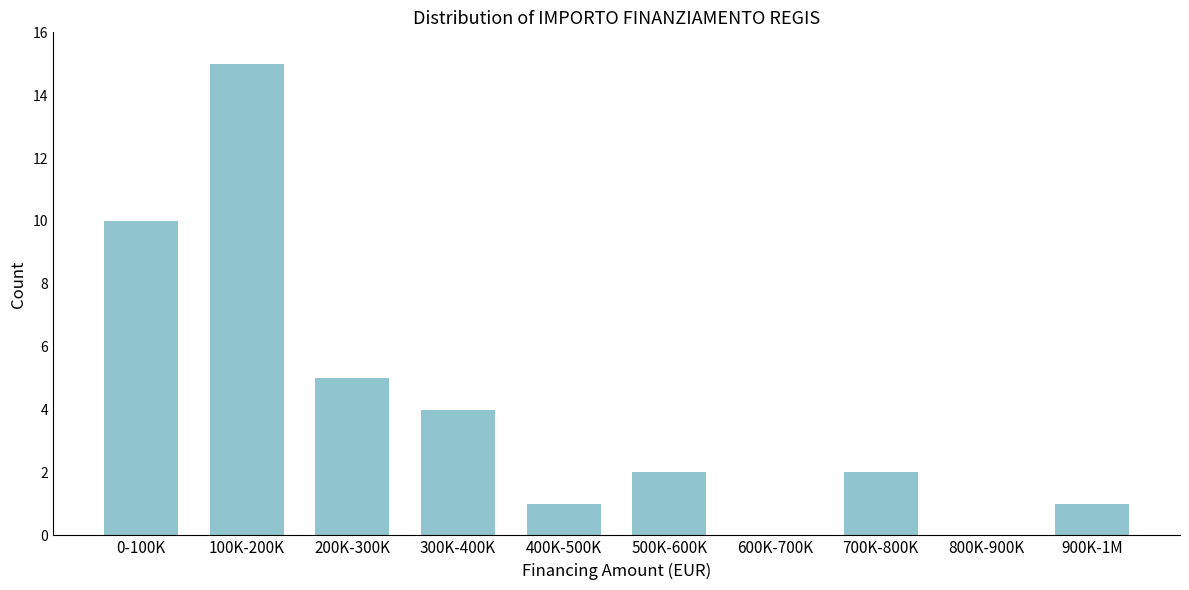

Reading left to right, what are all the values shown in this chart?

0-100K=10	100K-200K=15	200K-300K=5	300K-400K=4	400K-500K=1	500K-600K=2	600K-700K=0	700K-800K=2	800K-900K=0	900K-1M=1